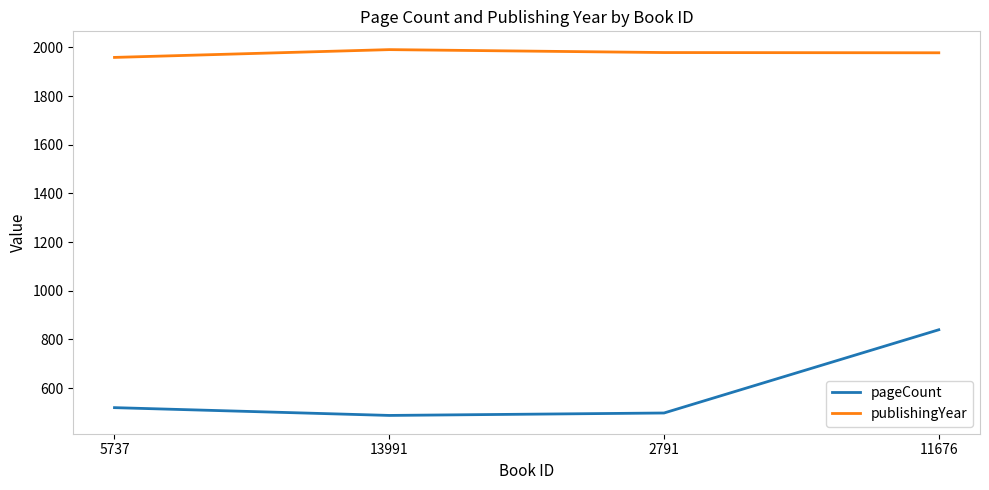

What is the greatest value displayed?

1991